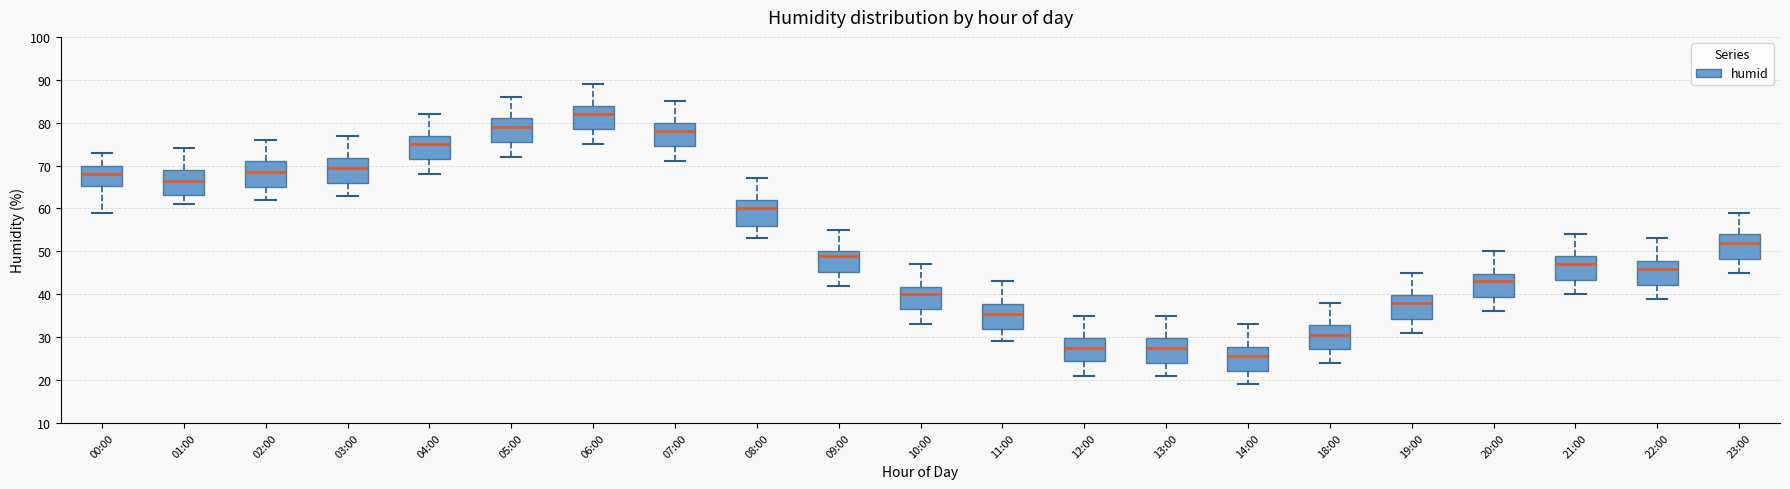

Which box's median line is the highest?

06:00